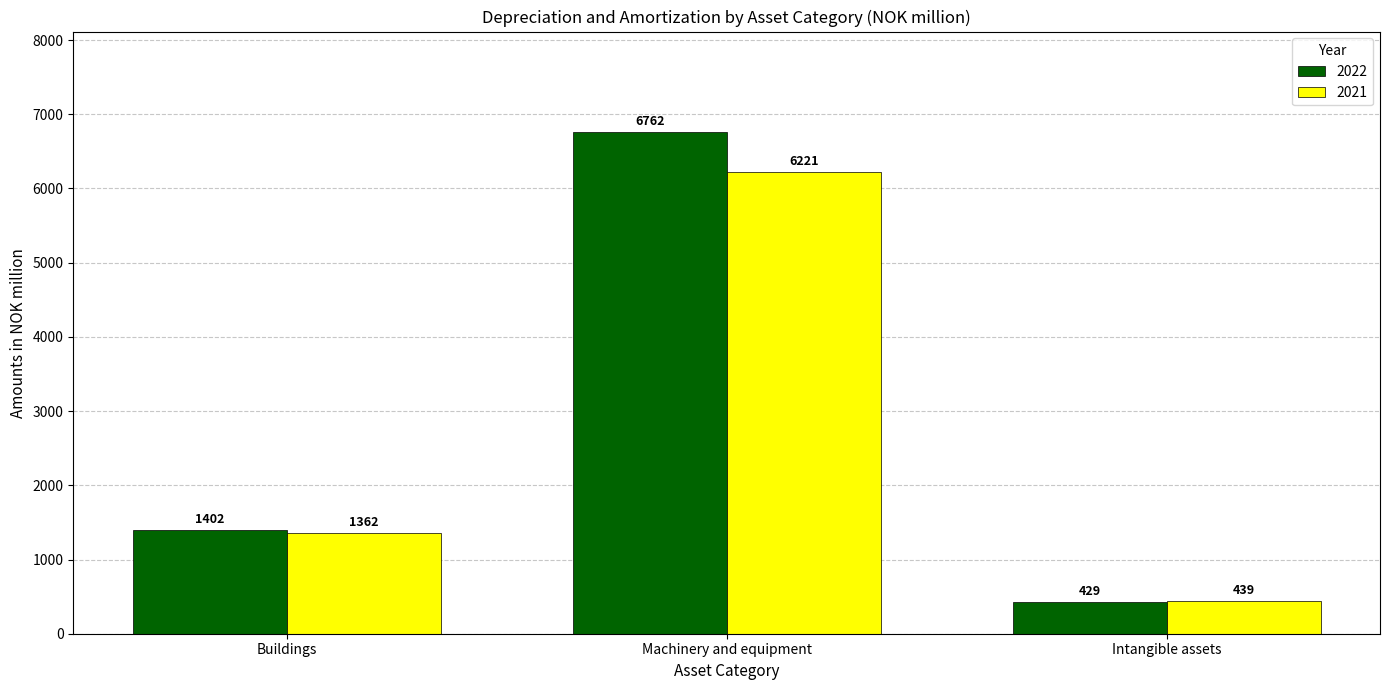

Does the chart contain any negative values?

No